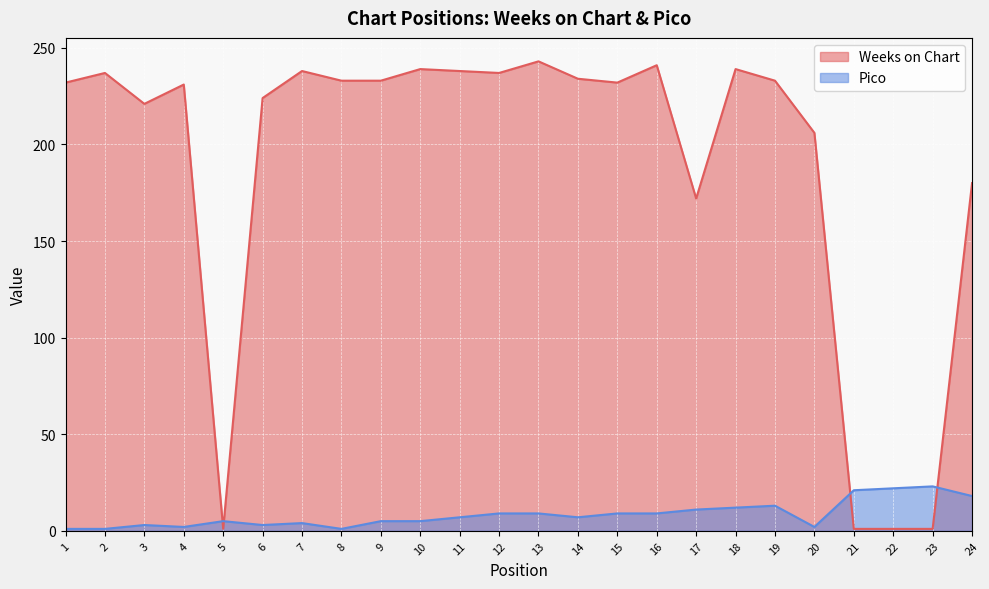

At which category is the sum across all series the highest?

13